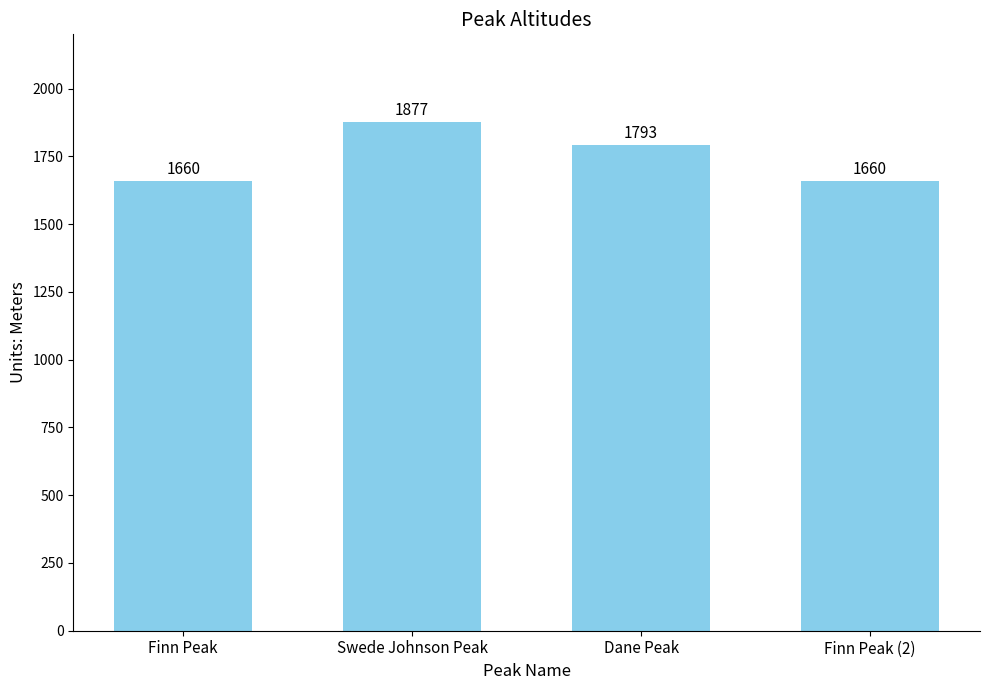

What value does the data have at Swede Johnson Peak, to the nearest 5?

1875